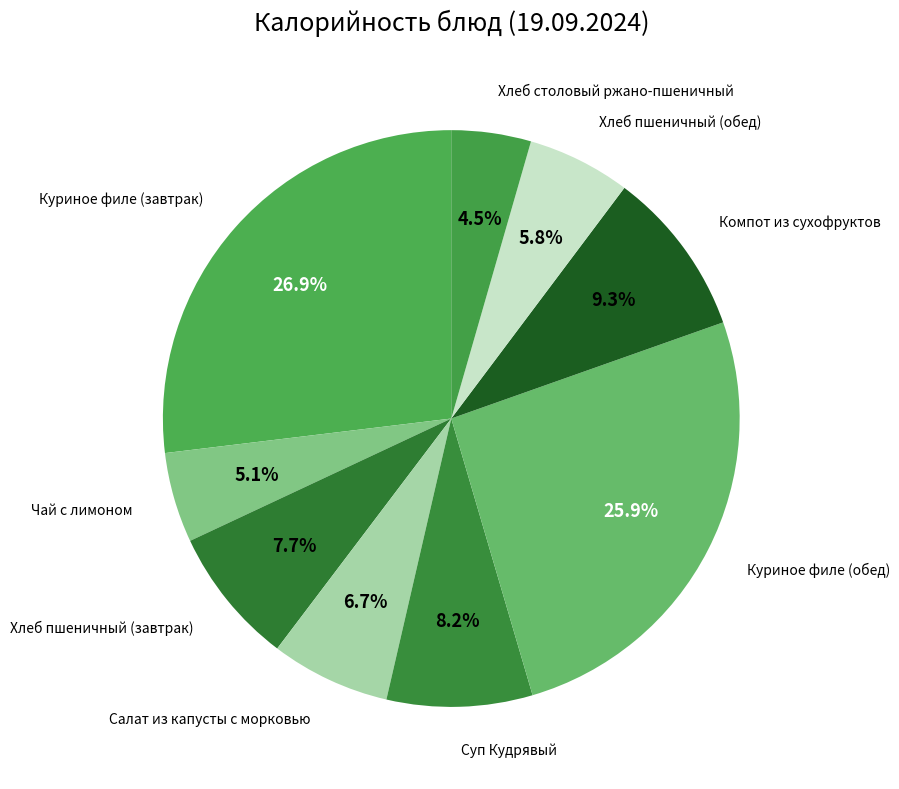

Which category has the smallest portion of the pie?

Хлеб столовый ржано-пшеничный